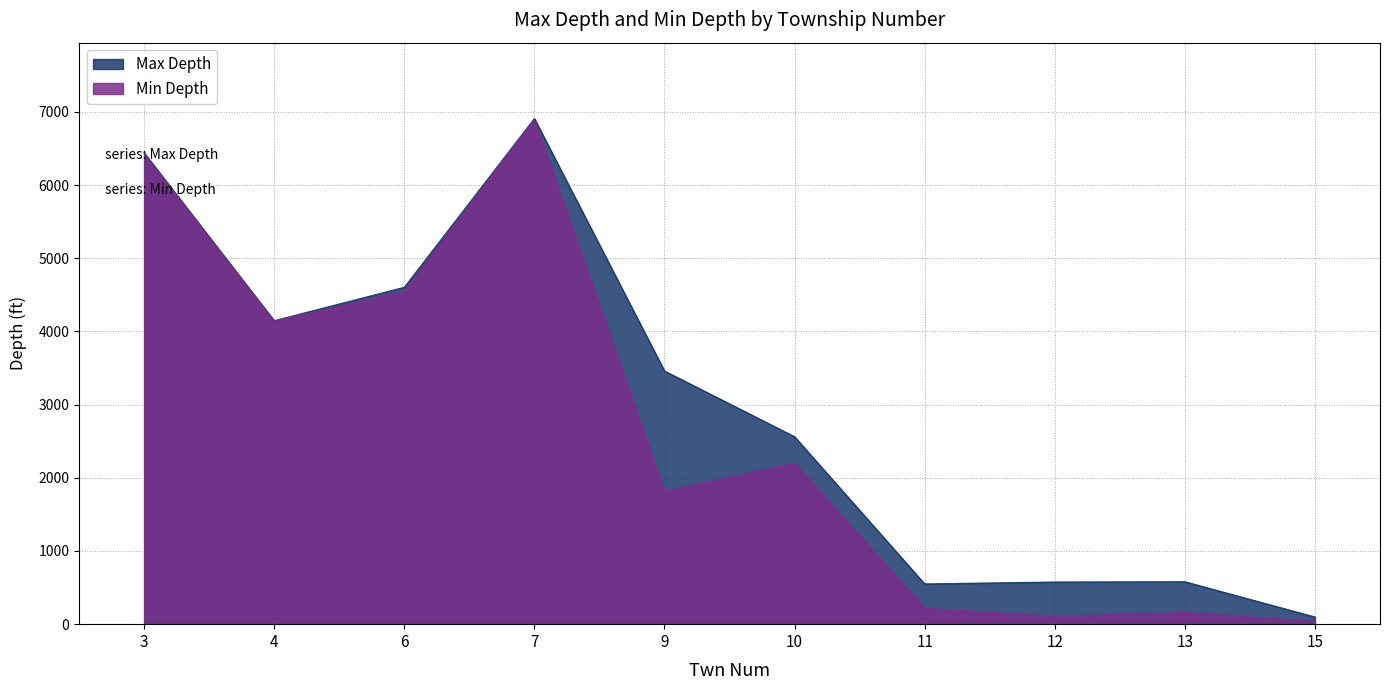

Where does the Max Depth series first go above 3460?

3